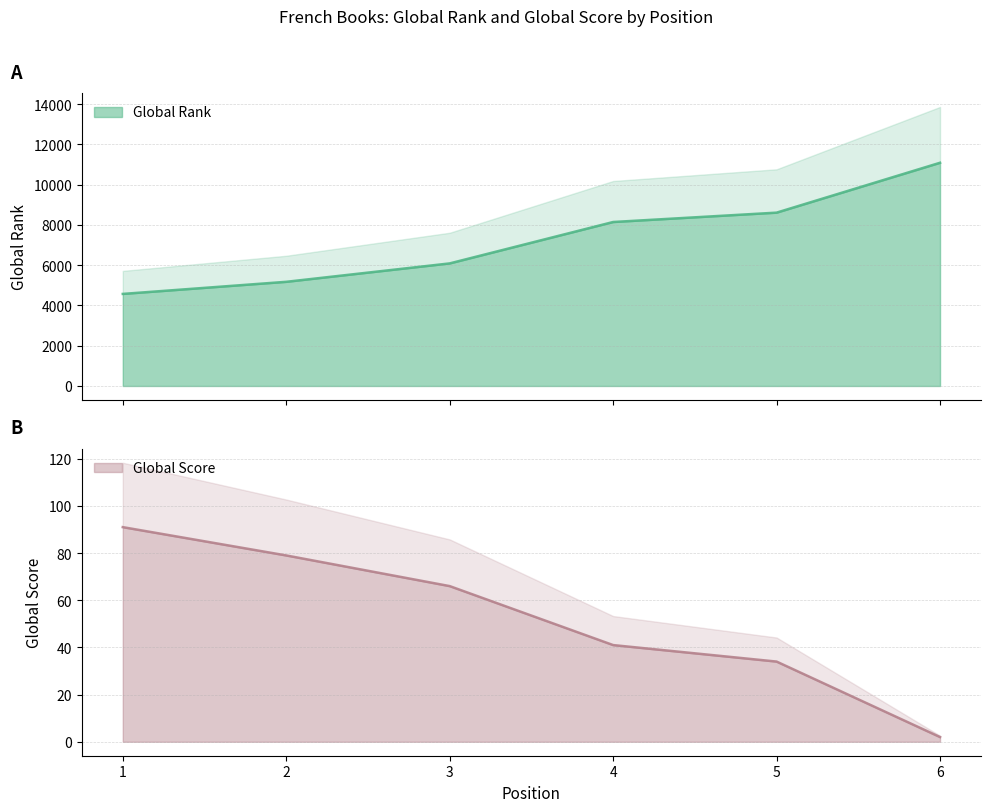

How many series are shown in this chart?

2